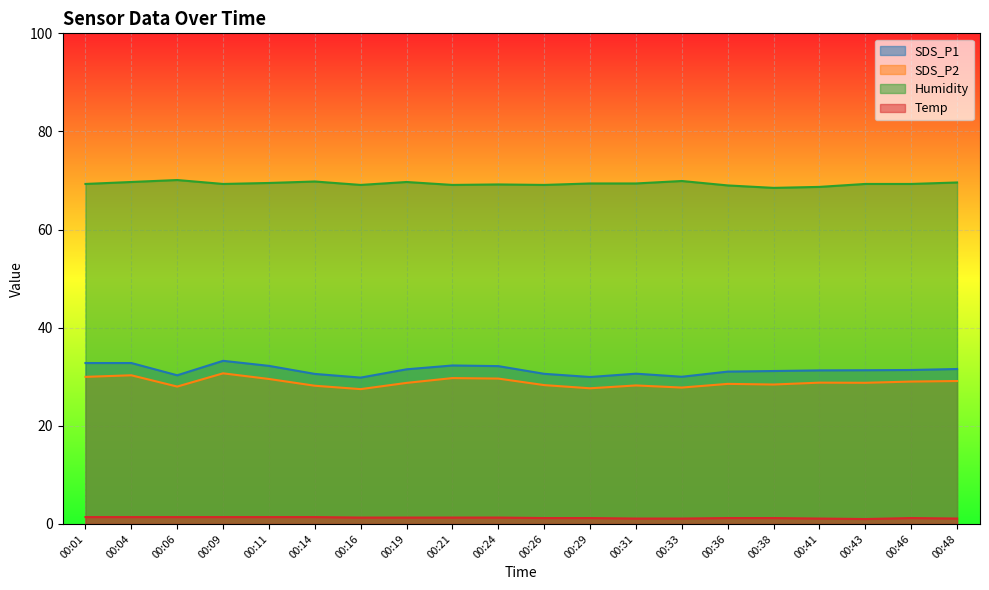

The value of SDS_P1 at 00:43 is 31.3. True or false?

True